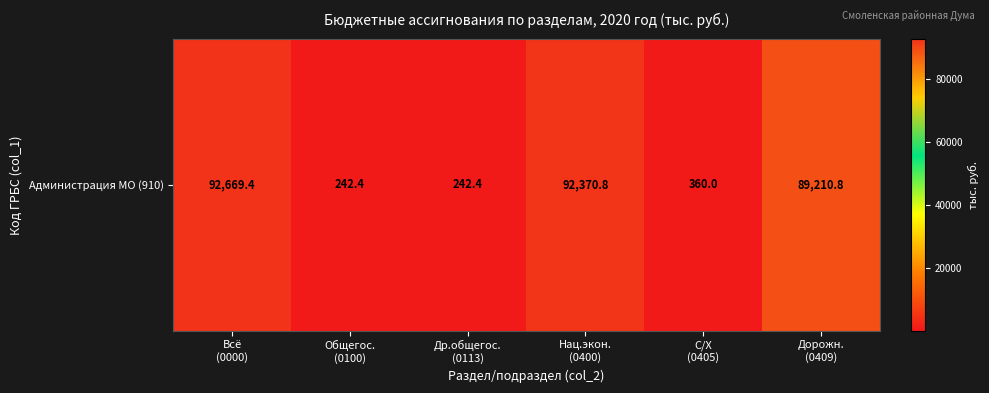

List the labels in order of value, smallest first.

Общегос.
(0100), Др.общегос.
(0113), С/Х
(0405), Дорожн.
(0409), Нац.экон.
(0400), Всё
(0000)